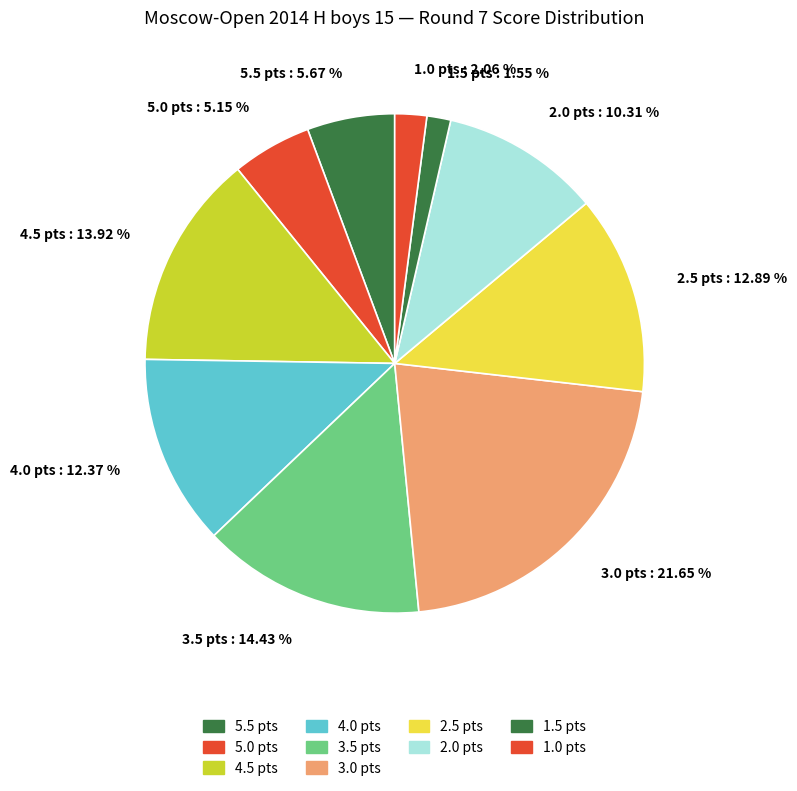

What is the ratio of the value at 5.0 pts : 5.15 % to the value at 1.0 pts : 2.06 %?

2.5